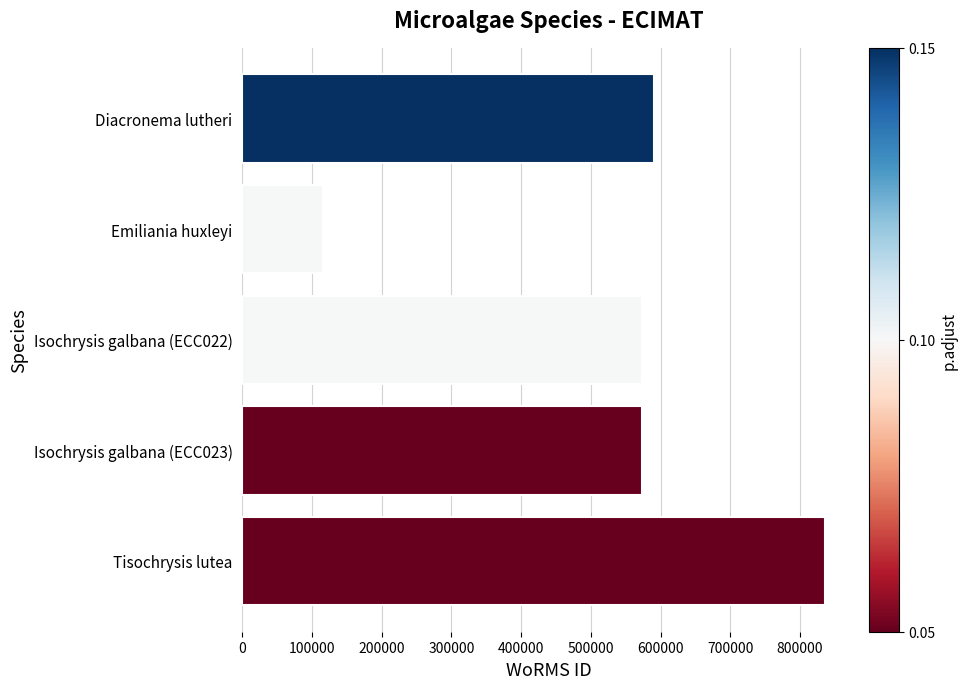

What is the value of the 2nd bar from the top?

115104